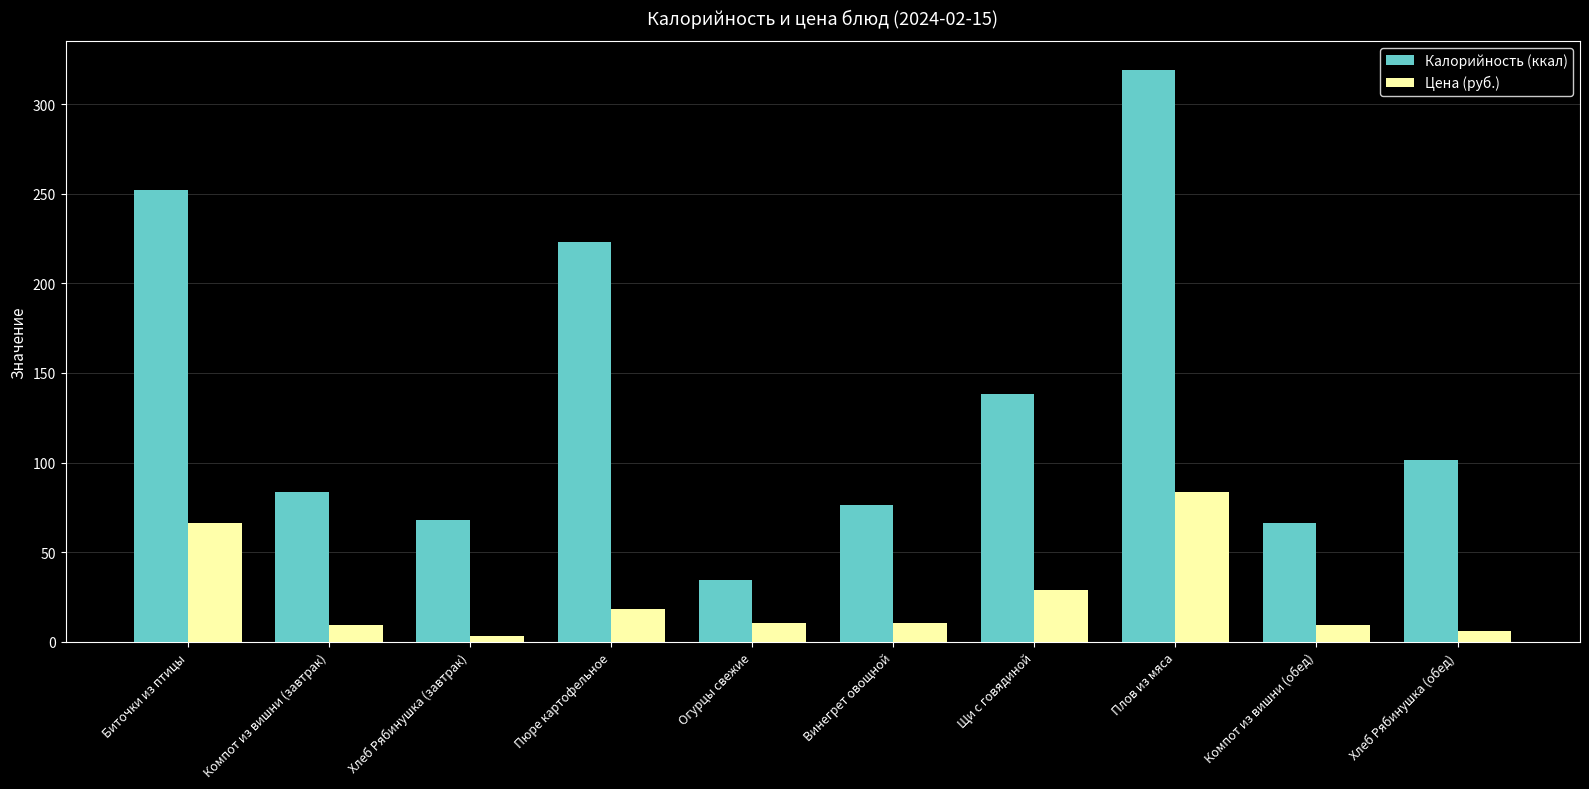

Does the chart contain stacked bars?

No